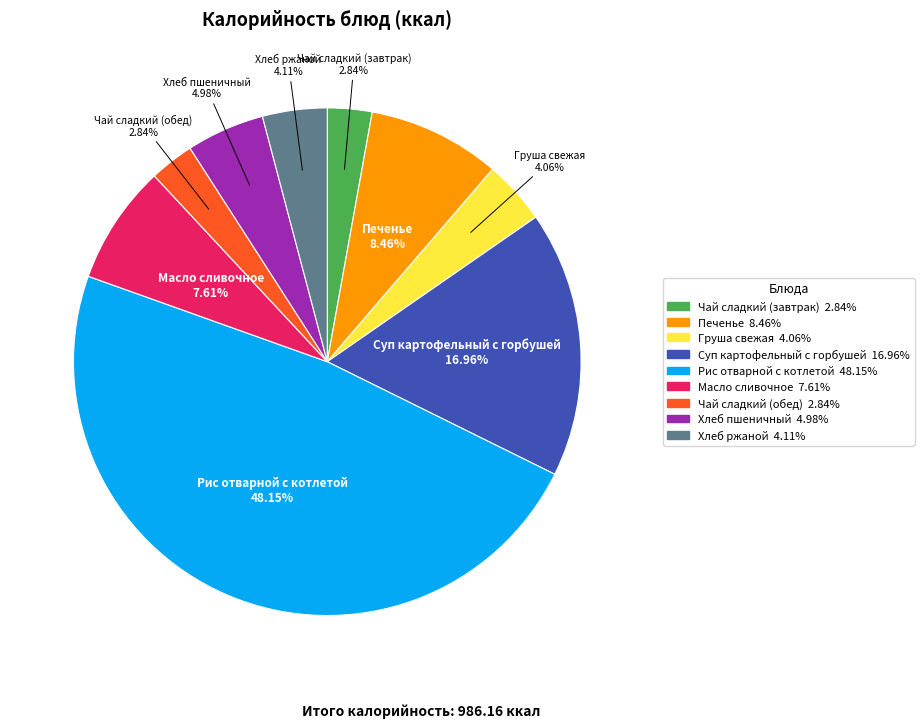

The Суп картофельный с горбушей slice represents 17% of the pie. True or false?

True